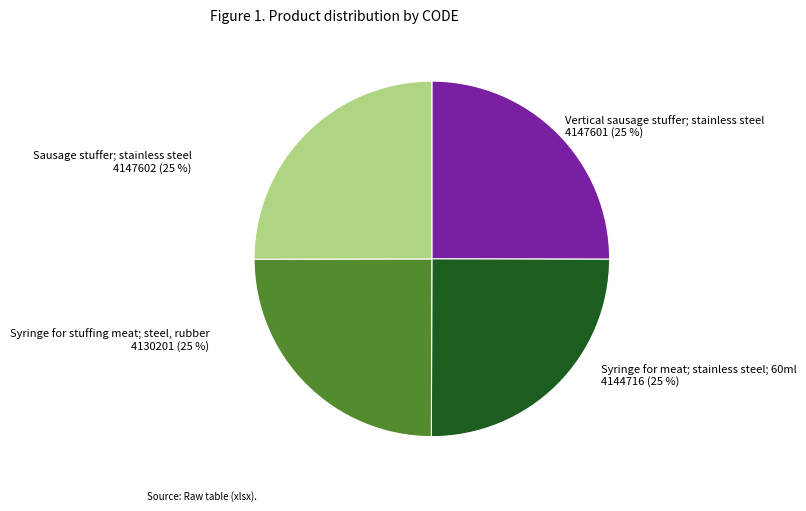

Is it true that Syringe for stuffing meat; steel, rubber is 38% of the pie?

False